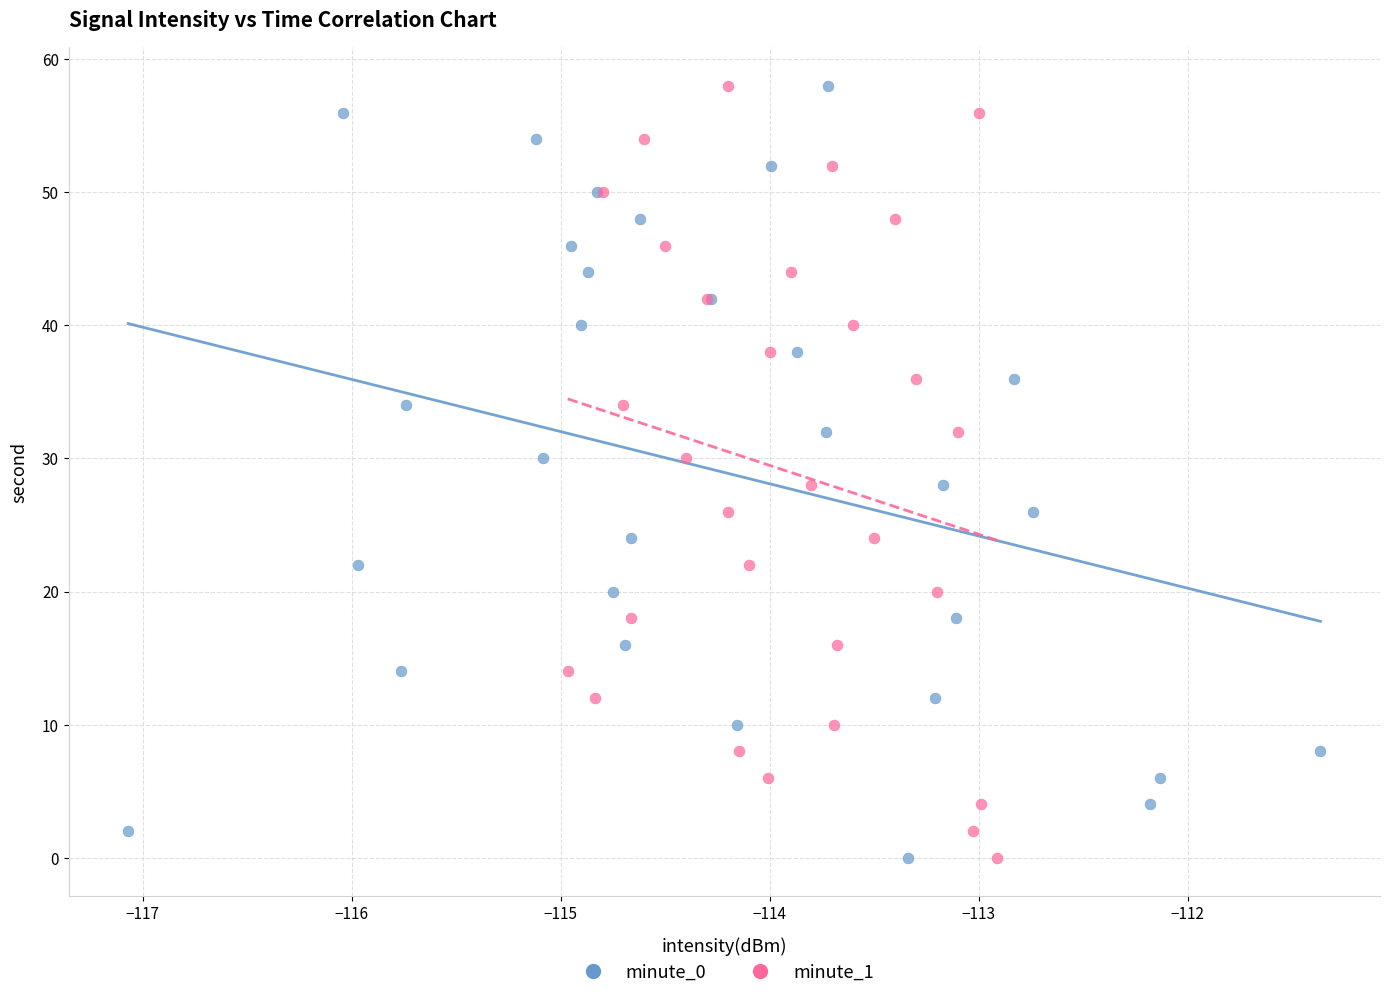

What are all the series names shown in the legend?

minute_0, minute_1